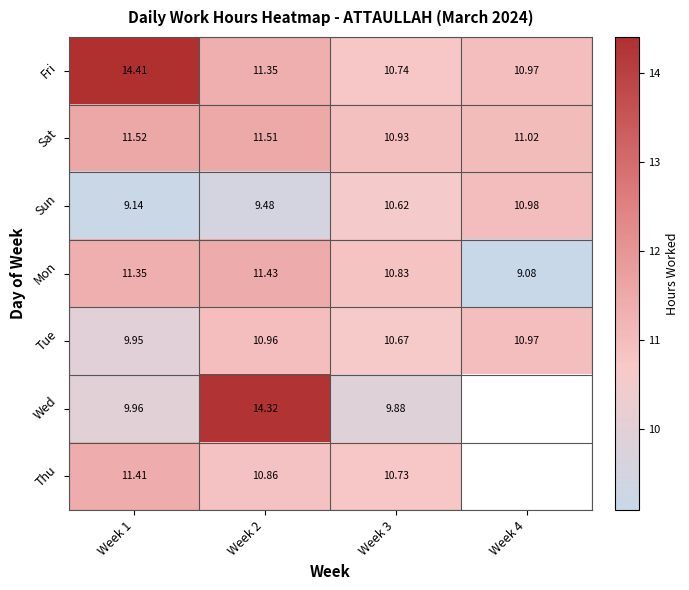

The value of Mon at Week 1 is 11.3. True or false?

True